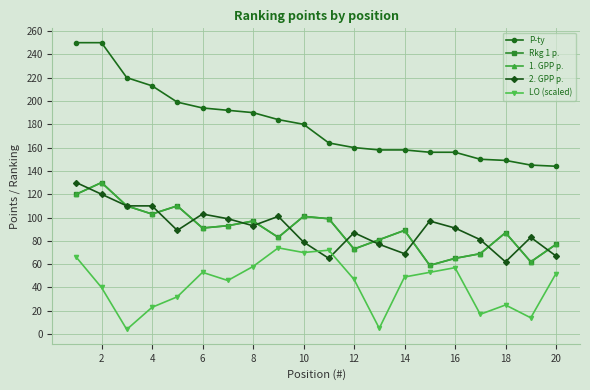

Does the chart have visible grid lines?

Yes